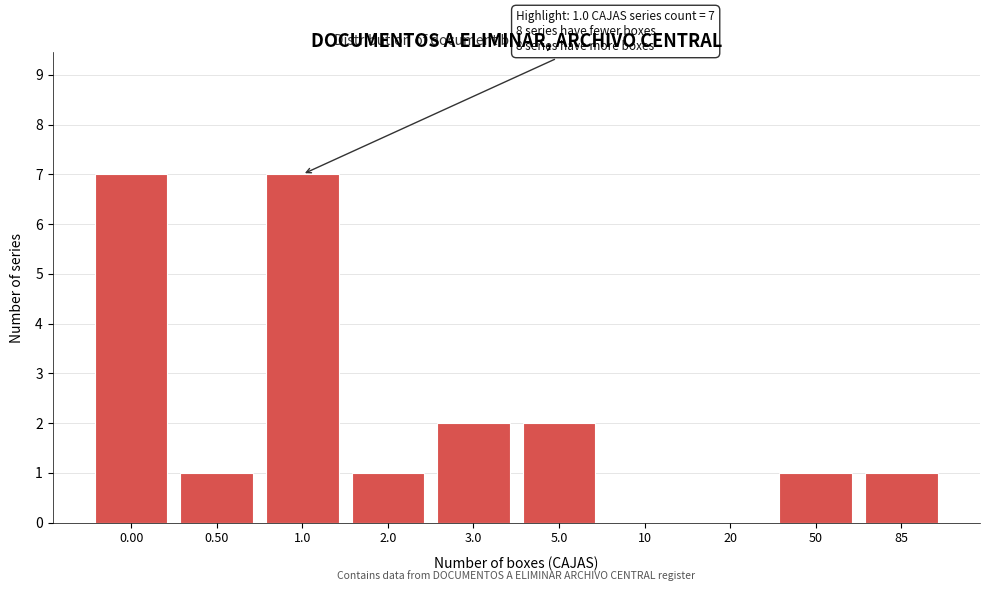

Reading left to right, extract all data points from this chart.

0.00=7	0.50=1	1.0=7	2.0=1	3.0=2	5.0=2	10=0	20=0	50=1	85=1